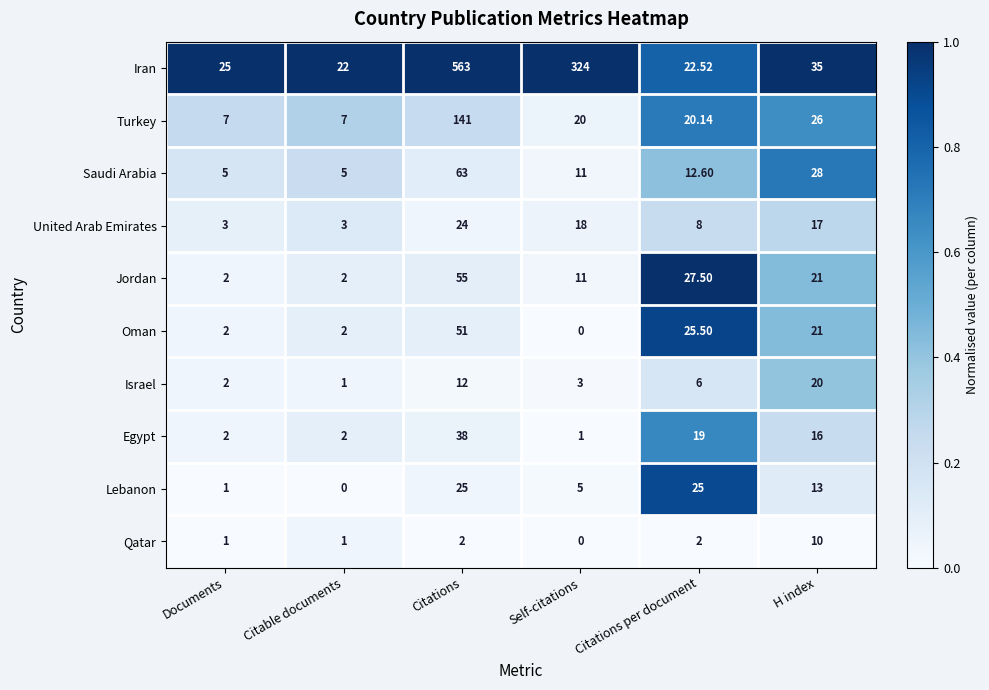

List the series in order of their peak value, highest first.

Iran, Turkey, Saudi Arabia, Jordan, Oman, Egypt, Lebanon, United Arab Emirates, Israel, Qatar